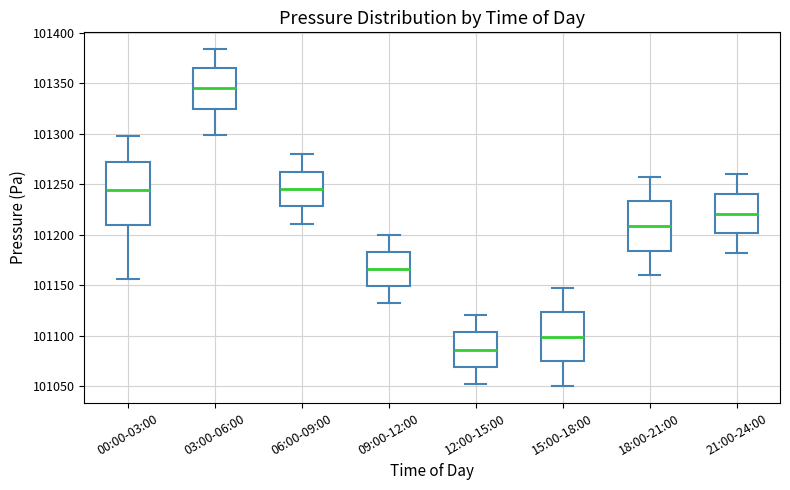

Reading left to right, read every box against the y-axis: the position of its median line, the range the box covers, and the ends of its whiskers. The values are not printed on the chart, so give them approximately, as read against the axis.

00:00-03:00: median 101245, box 101210 to 101275, whiskers 101155 to 101300
03:00-06:00: median 101345, box 101325 to 101365, whiskers 101300 to 101385
06:00-09:00: median 101245, box 101230 to 101260, whiskers 101210 to 101280
09:00-12:00: median 101165, box 101150 to 101185, whiskers 101130 to 101200
12:00-15:00: median 101085, box 101070 to 101105, whiskers 101050 to 101120
15:00-18:00: median 101100, box 101075 to 101125, whiskers 101050 to 101150
18:00-21:00: median 101210, box 101185 to 101235, whiskers 101160 to 101260
21:00-24:00: median 101220, box 101200 to 101240, whiskers 101180 to 101260